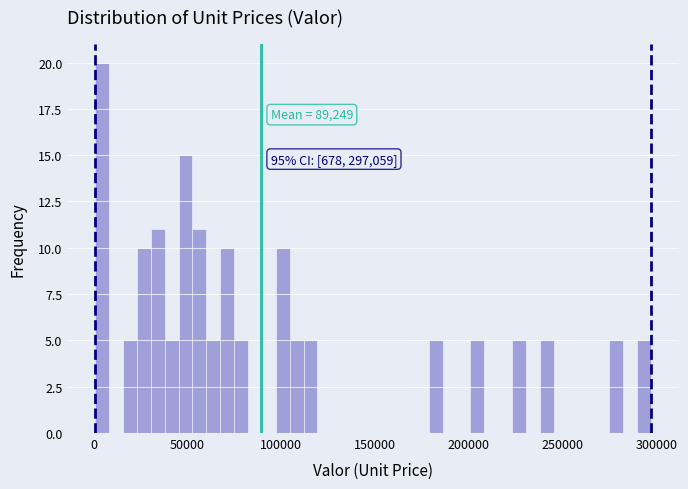

Read against the x-axis, roughly where is the centre of the tallest bar?

5000